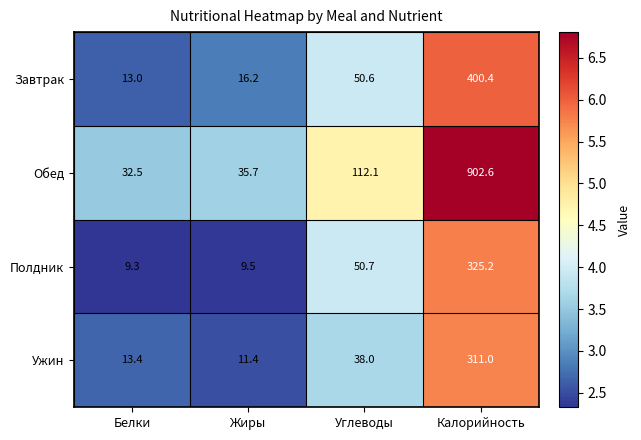

What is the difference between the Завтрак values at Углеводы and Калорийность?

349.8